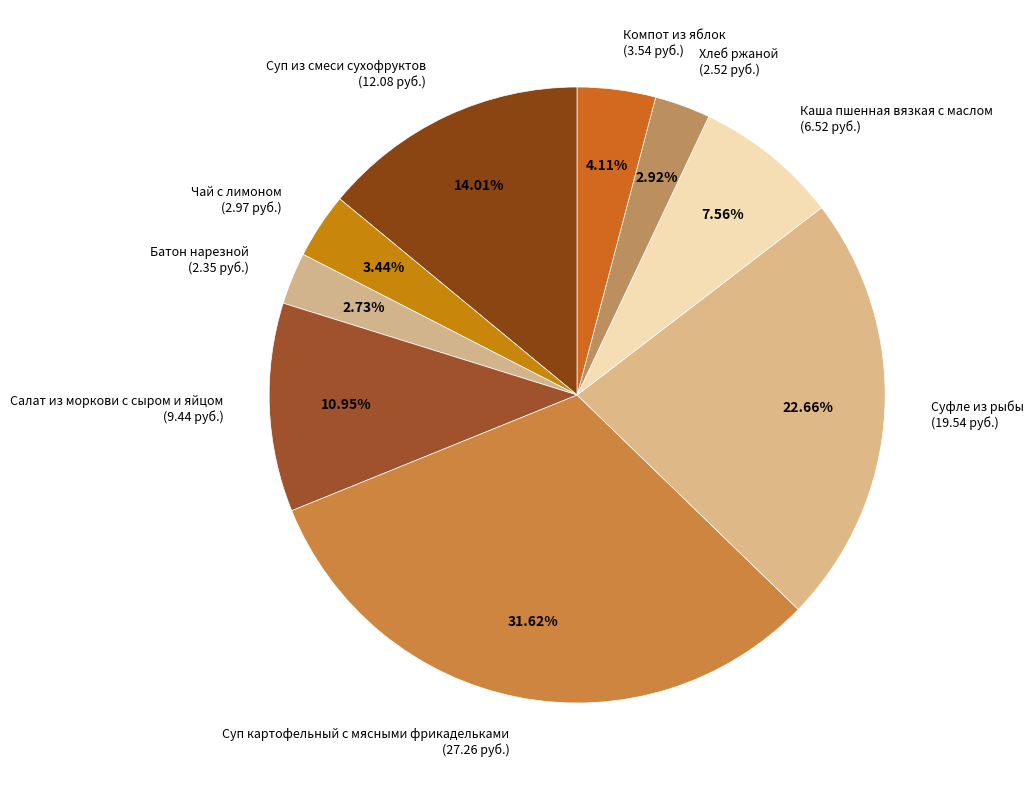

Does any single category account for the majority?

No